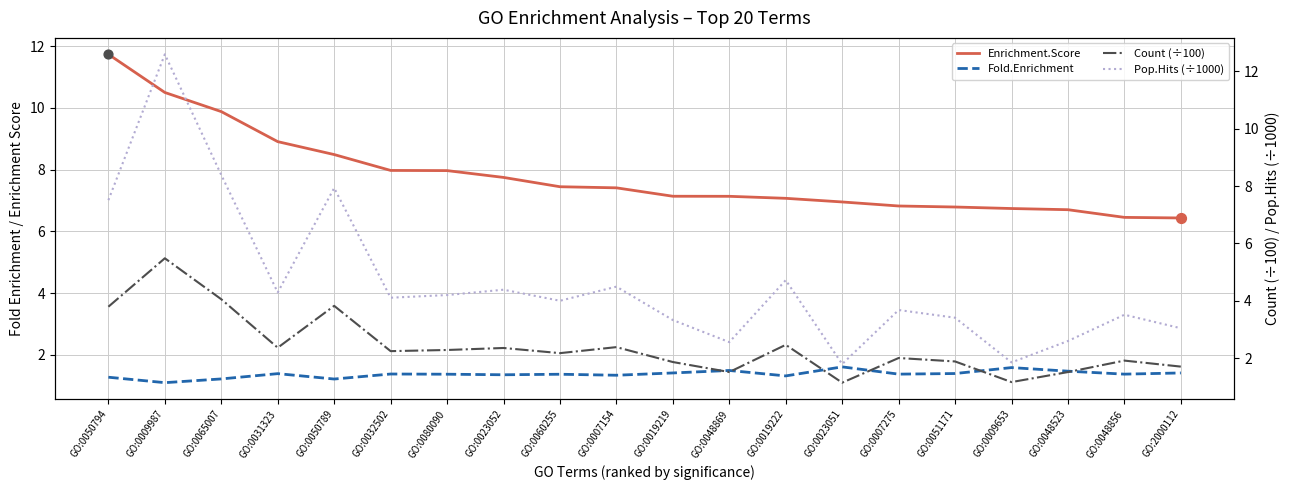

What are all the series names shown in the legend?

Enrichment.Score, Fold.Enrichment, Count (÷100), Pop.Hits (÷1000)